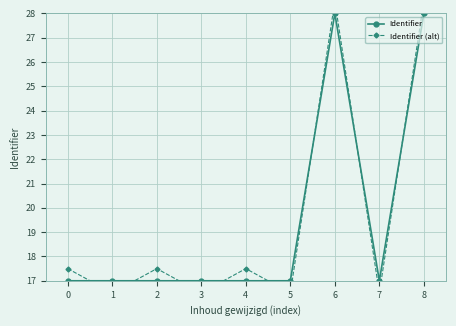

The value of Identifier at 6 is 43.6. True or false?

False